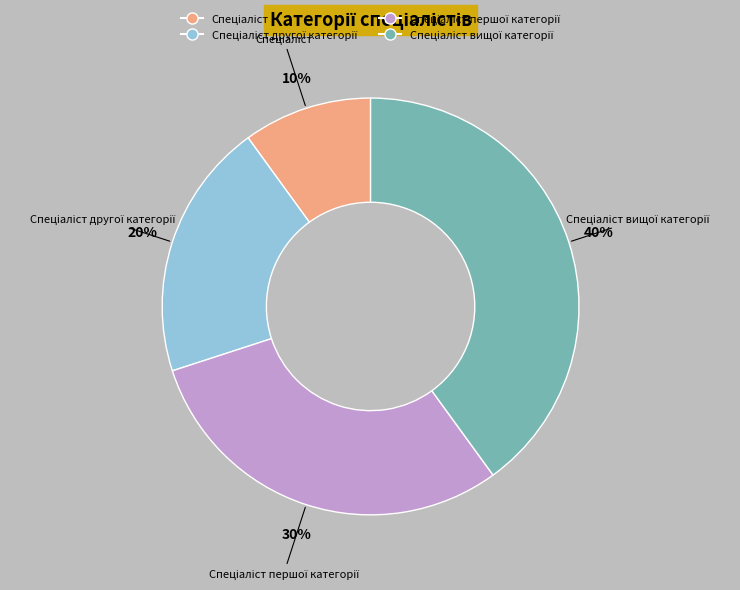

Is there a majority slice in this chart?

No